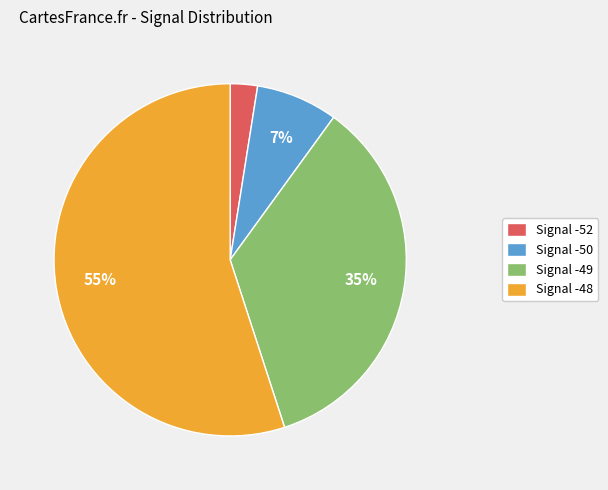

Which has a higher value, Signal -48 or Signal -50?

Signal -48